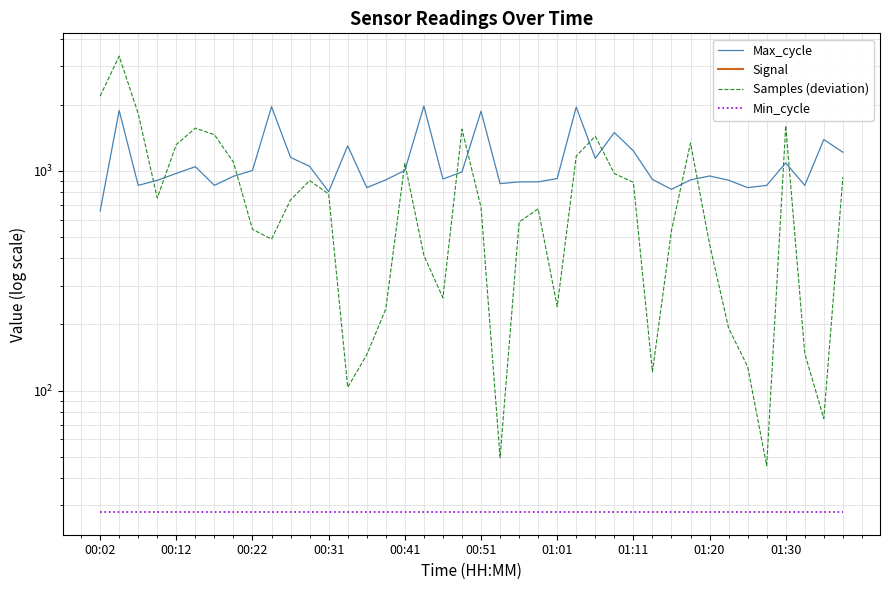

True or false: Signal and Max_cycle intersect in this chart.

False